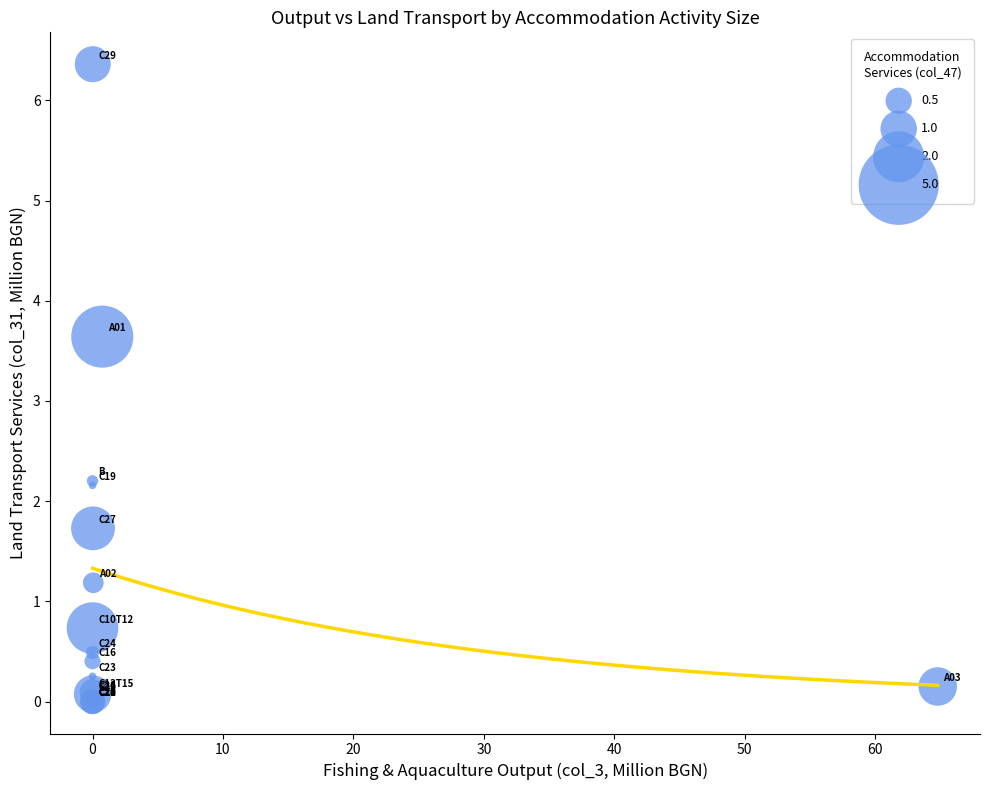

What Y value in the scatter plot is closest to 3?

3.6